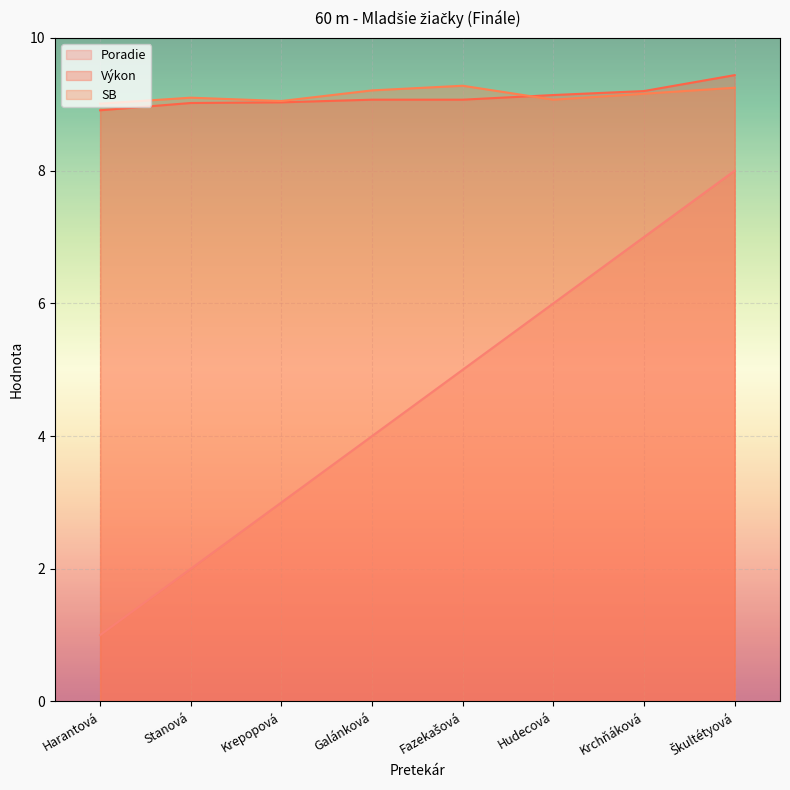

True or false: Poradie and SB cross at least once.

False